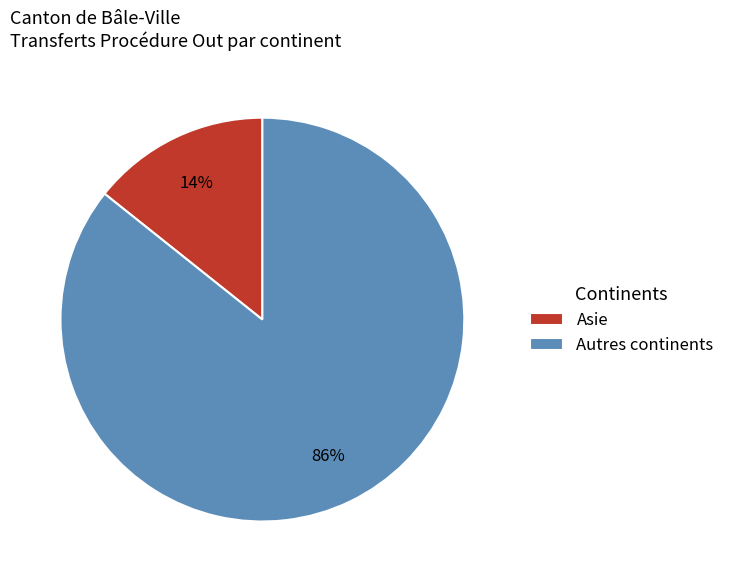

Combined, do Autres continents and Asie account for over 50%?

Yes